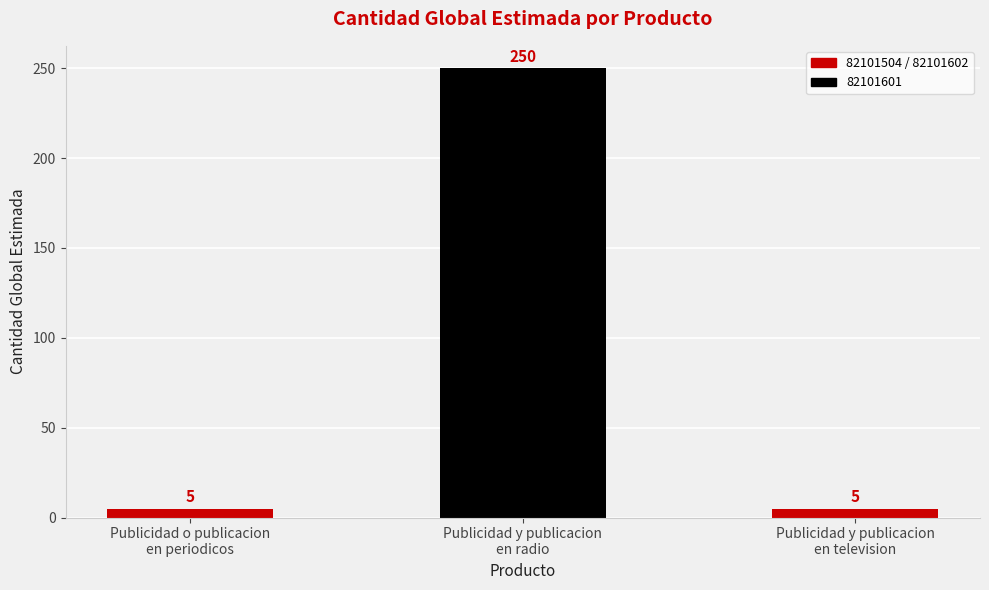

How many distinct data groups are displayed?

1